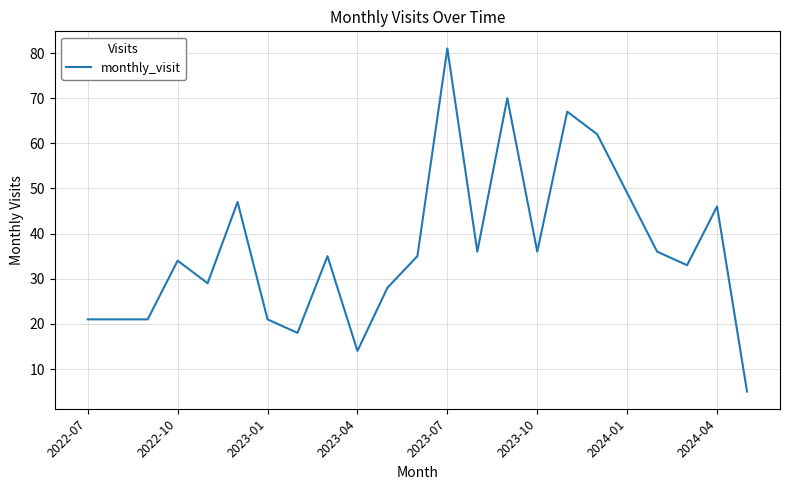

What is the minimum value shown in the chart?

5